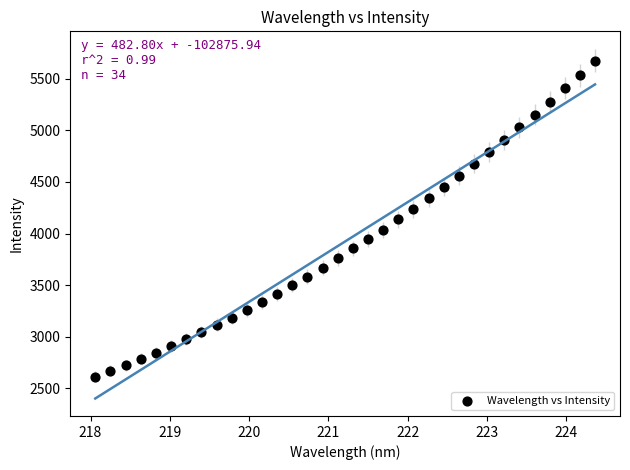

What is the range of Y values (max minus min)?

3062.0